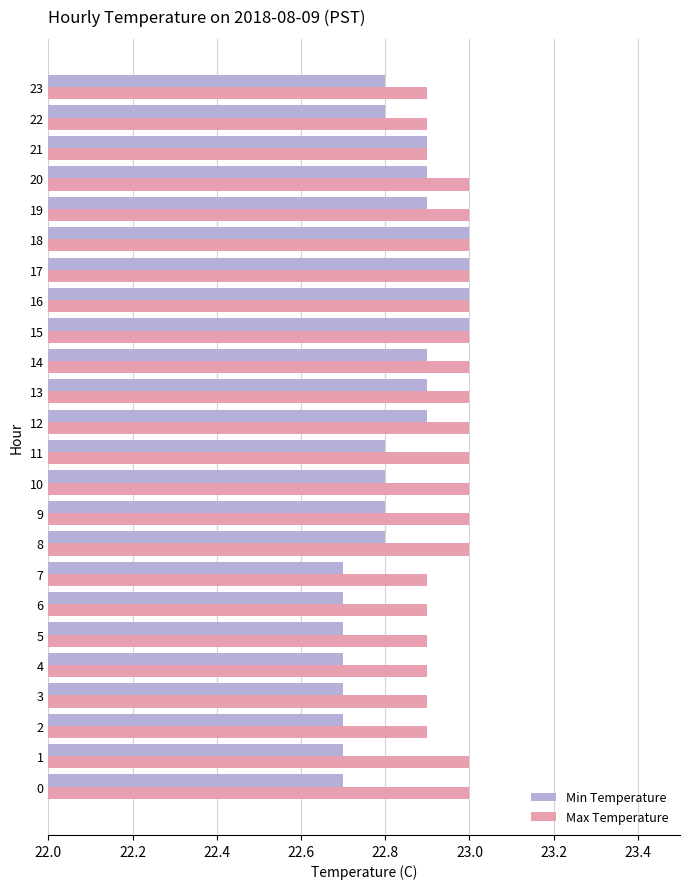

What is the sum of all Min Temperature values?

547.8